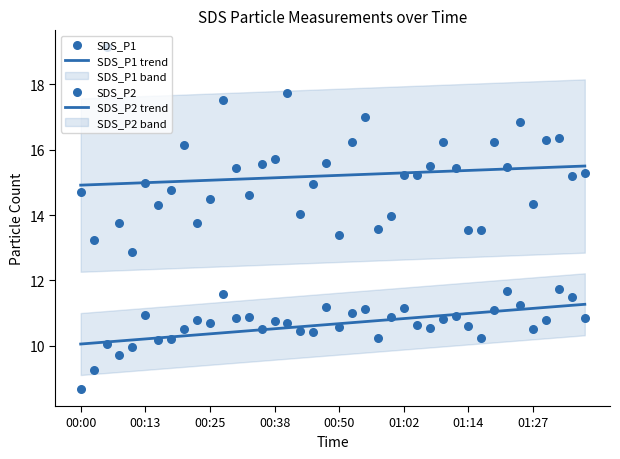

Is the value of SDS_P2 trend at 35 greater than the value of SDS_P2 at 33?

No